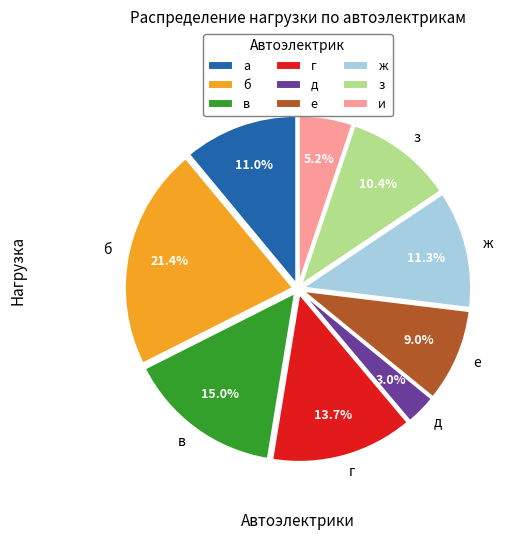

What is the smallest slice in the pie chart?

д